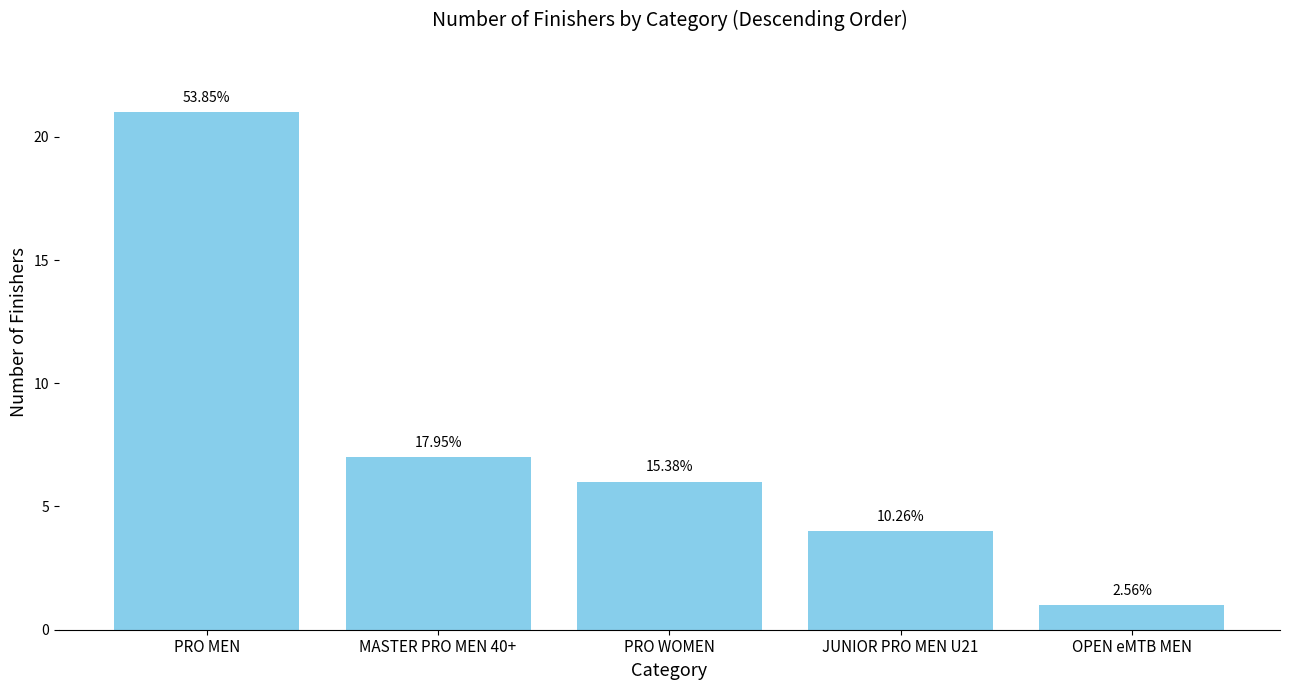

How many bars are there in total?

5